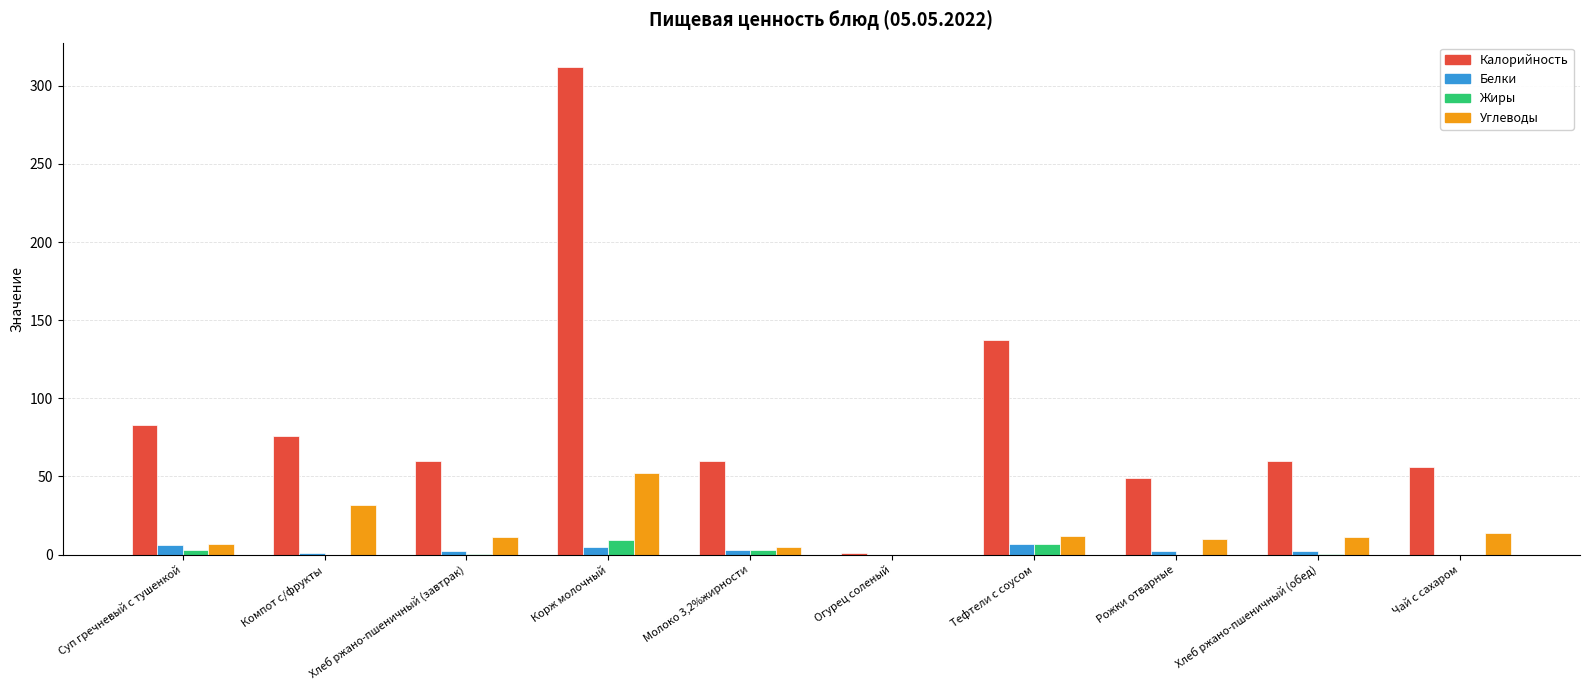

Between Компот с/фрукты and Корж молочный, which series saw the biggest shift?

Калорийность